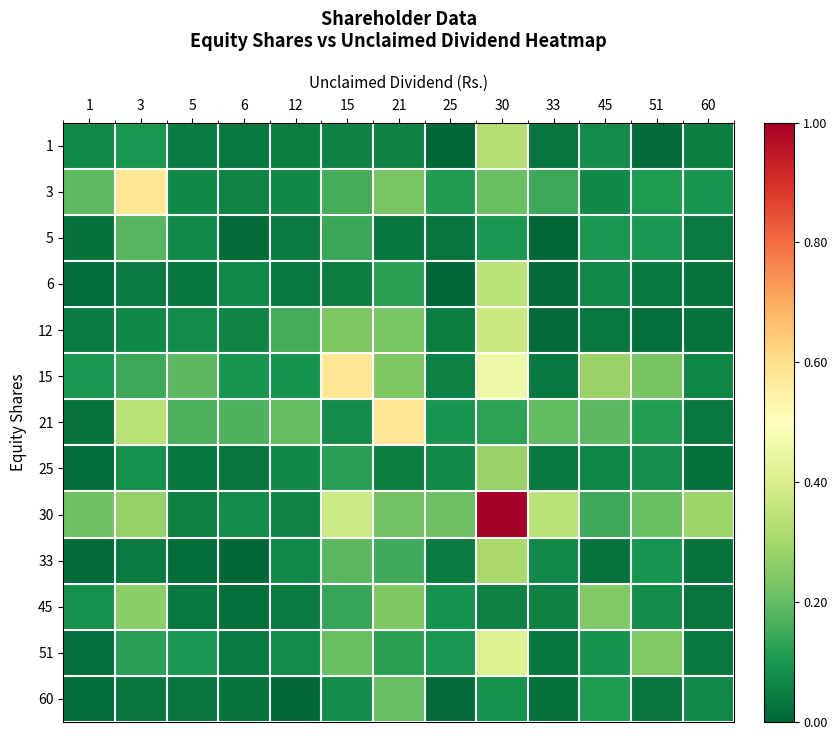

Reading left to right, list all the values displayed in this chart.

1: 1=0.1	3=0.1	5=0.0	6=0.0	12=0.0	15=0.1	21=0.1	25=0.0	30=0.3	33=0.0	45=0.1	51=0.0	60=0.0
3: 1=0.2	3=0.6	5=0.1	6=0.1	12=0.1	15=0.2	21=0.2	25=0.1	30=0.2	33=0.1	45=0.1	51=0.1	60=0.1
5: 1=0.0	3=0.2	5=0.1	6=0.0	12=0.0	15=0.1	21=0.0	25=0.0	30=0.1	33=0.0	45=0.1	51=0.1	60=0.0
6: 1=0.0	3=0.0	5=0.0	6=0.1	12=0.0	15=0.0	21=0.1	25=0.0	30=0.3	33=0.0	45=0.1	51=0.0	60=0.0
12: 1=0.0	3=0.1	5=0.1	6=0.1	12=0.2	15=0.2	21=0.2	25=0.0	30=0.4	33=0.0	45=0.0	51=0.0	60=0.0
15: 1=0.1	3=0.1	5=0.2	6=0.1	12=0.1	15=0.6	21=0.2	25=0.1	30=0.5	33=0.0	45=0.3	51=0.2	60=0.1
21: 1=0.0	3=0.3	5=0.2	6=0.2	12=0.2	15=0.1	21=0.6	25=0.1	30=0.1	33=0.2	45=0.2	51=0.1	60=0.0
25: 1=0.0	3=0.1	5=0.0	6=0.0	12=0.1	15=0.1	21=0.0	25=0.1	30=0.3	33=0.0	45=0.1	51=0.1	60=0.0
30: 1=0.2	3=0.3	5=0.1	6=0.1	12=0.1	15=0.4	21=0.2	25=0.2	30=1.0	33=0.3	45=0.1	51=0.2	60=0.3
33: 1=0.0	3=0.0	5=0.0	6=0.0	12=0.1	15=0.2	21=0.2	25=0.0	30=0.3	33=0.1	45=0.0	51=0.1	60=0.0
45: 1=0.1	3=0.3	5=0.0	6=0.0	12=0.0	15=0.1	21=0.2	25=0.1	30=0.1	33=0.1	45=0.2	51=0.1	60=0.0
51: 1=0.0	3=0.1	5=0.1	6=0.0	12=0.1	15=0.2	21=0.1	25=0.1	30=0.4	33=0.0	45=0.1	51=0.2	60=0.0
60: 1=0.0	3=0.0	5=0.0	6=0.0	12=0.0	15=0.1	21=0.2	25=0.0	30=0.1	33=0.0	45=0.1	51=0.0	60=0.1